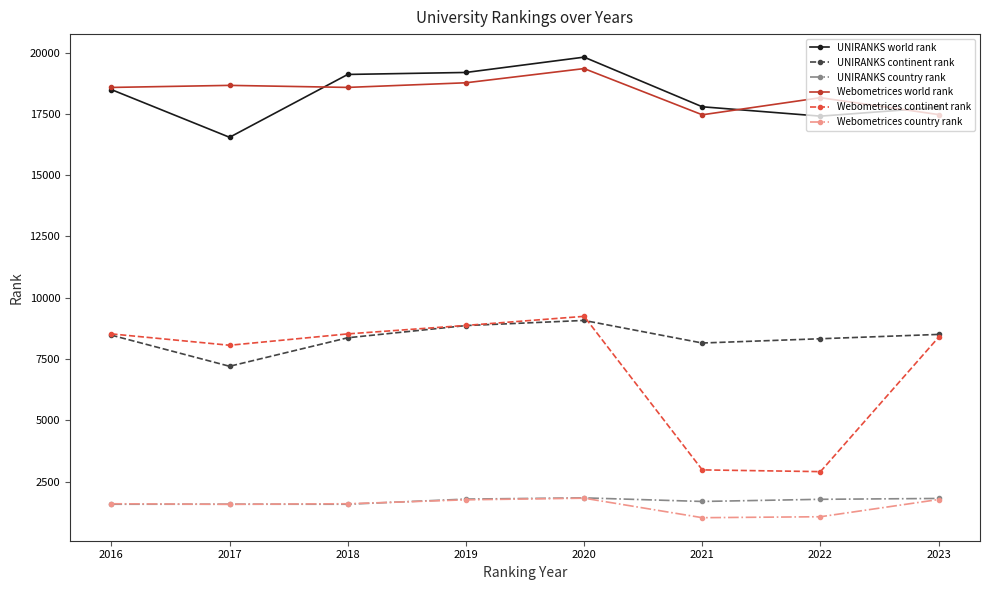

True or false: Webometrices world rank and UNIRANKS continent rank cross at least once.

False